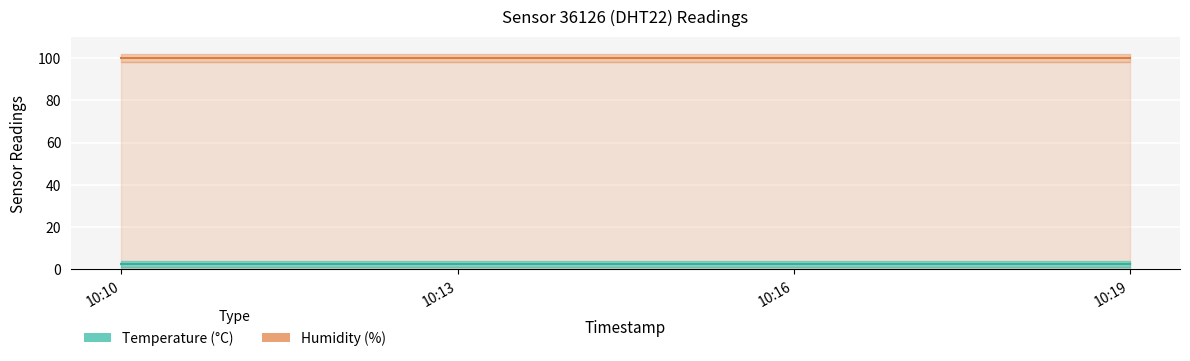

The temperature series shows 4.0 at 10:10. True or false?

False